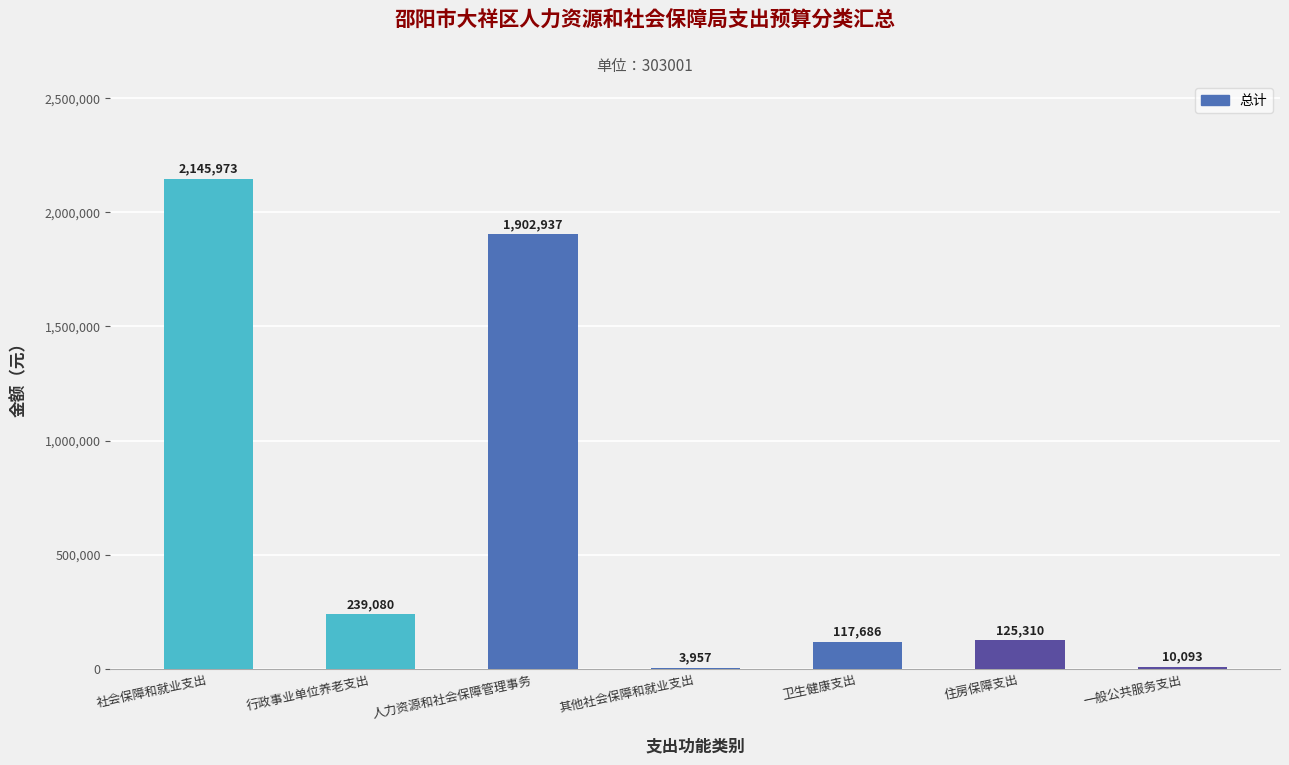

At which label does the data first exceed 125309?

社会保障和就业支出